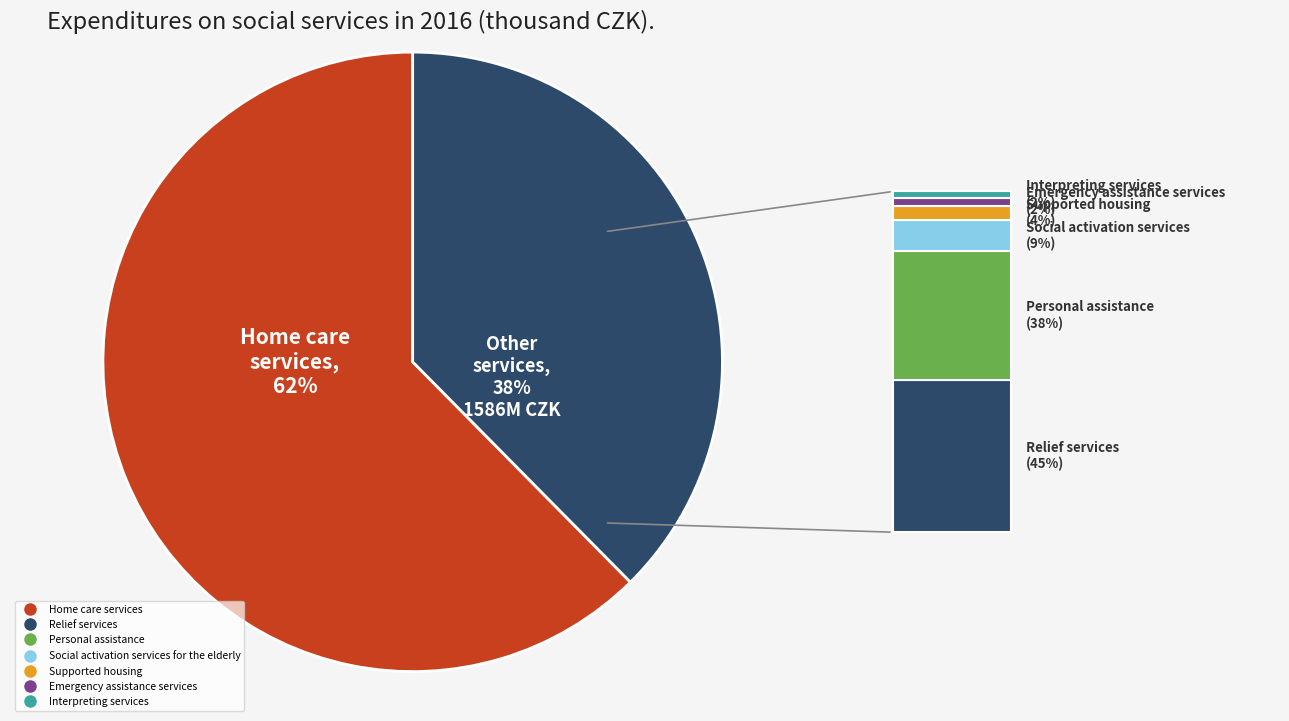

Does any single category account for the majority?

Yes